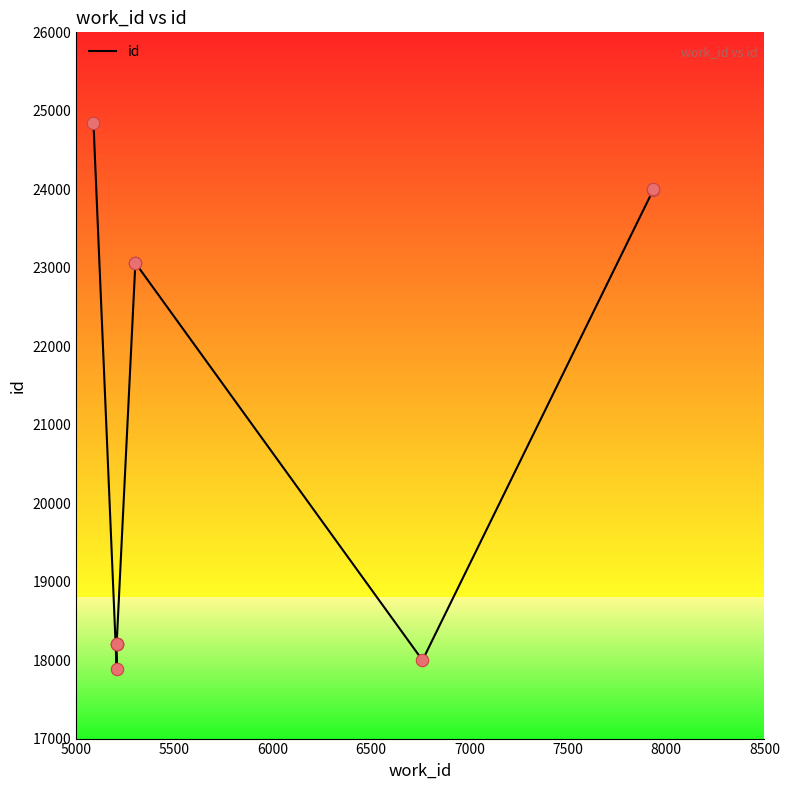

What is the ratio of the value at 5000 to the value at 8000?

1.1